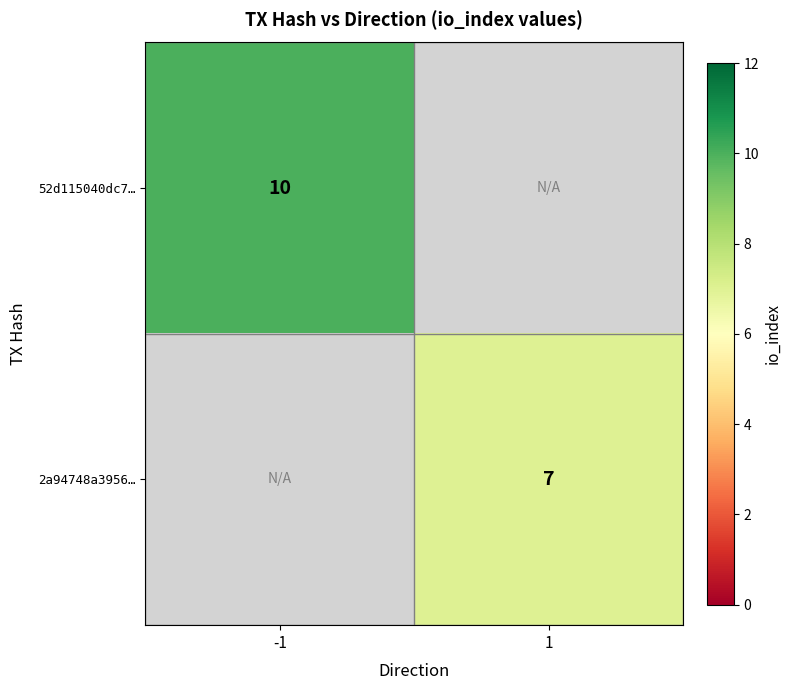

Is the value of 2a94748a3956… at 1 greater than the value of 52d115040dc7… at -1?

No